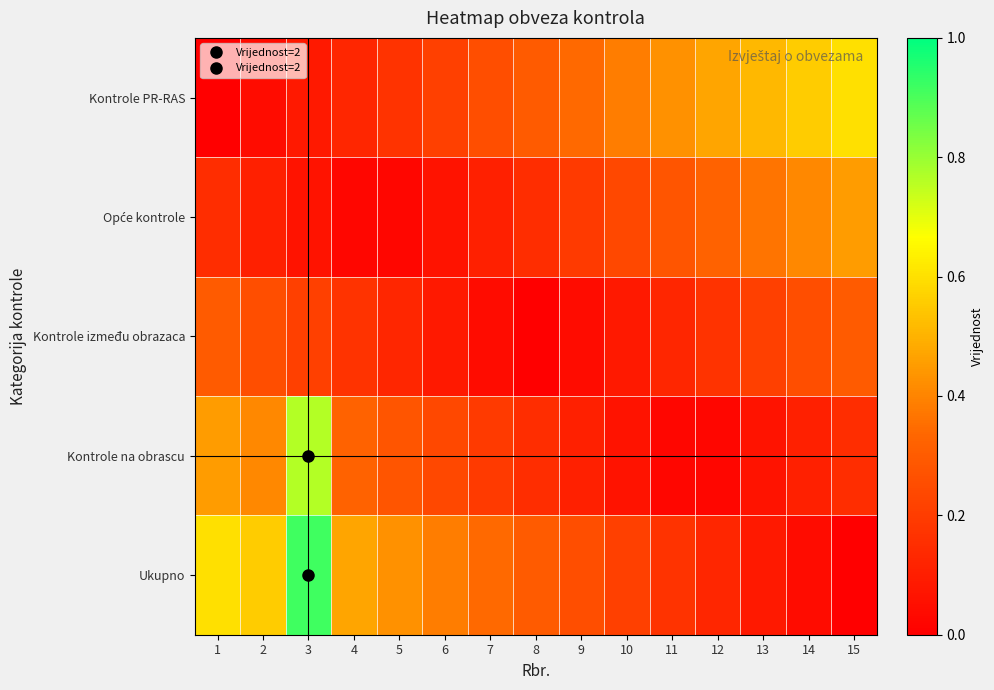

Which series has the widest spread of values?

Ukupno